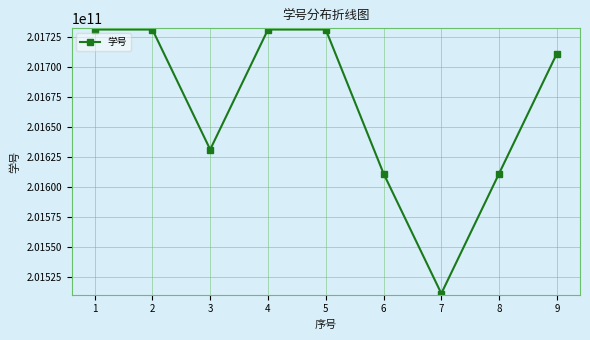

Where does the data first go above 201710931140?

1